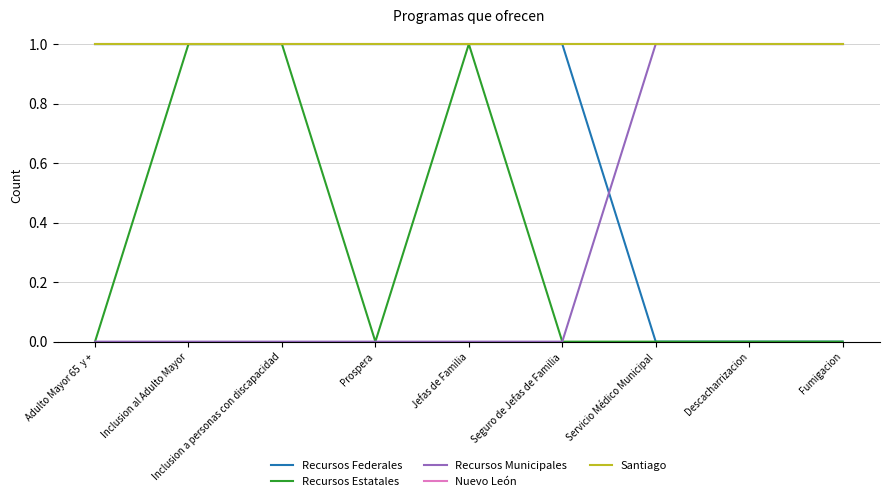

Does the chart display data point markers on the line(s)?

No